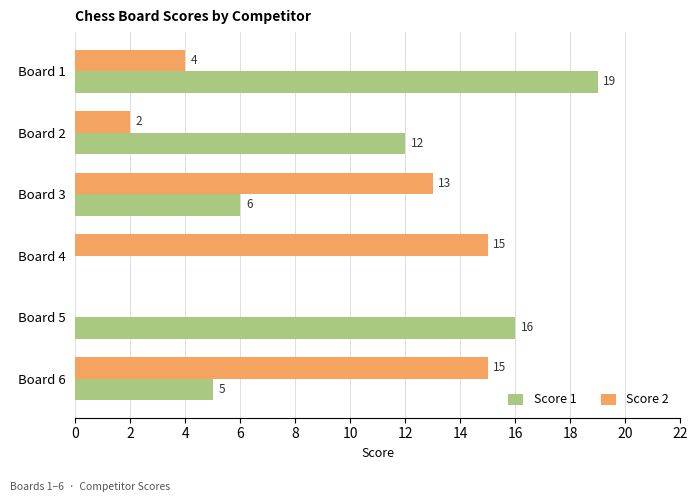

What is the maximum value for Score 1?

19